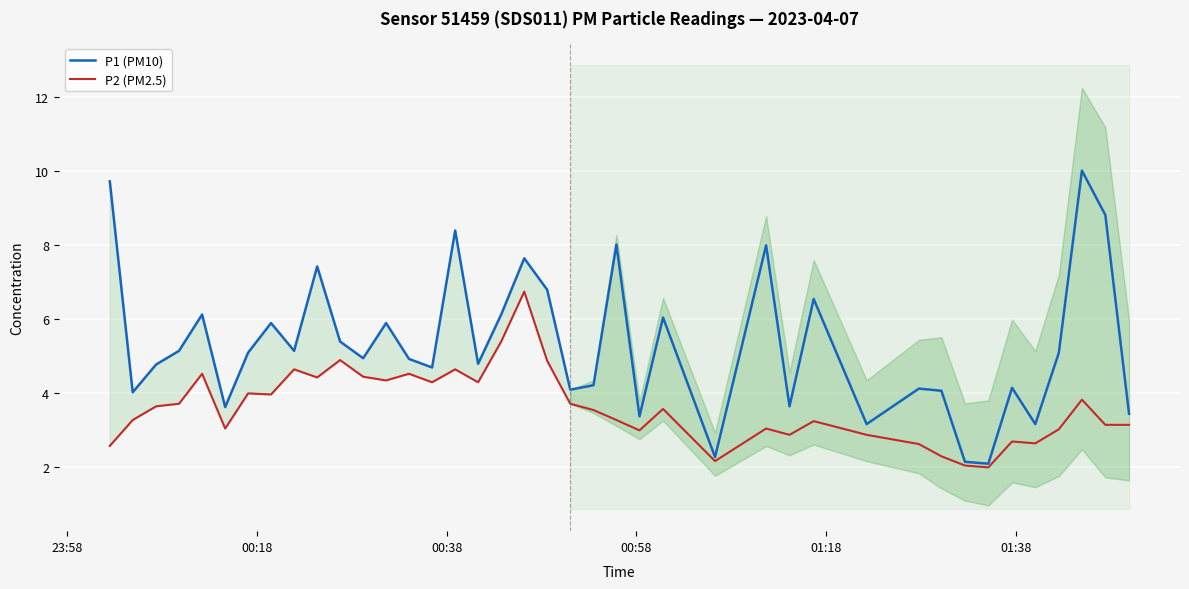

Rank the series by their average value, from lowest to highest.

P2 (PM2.5), P1 (PM10)